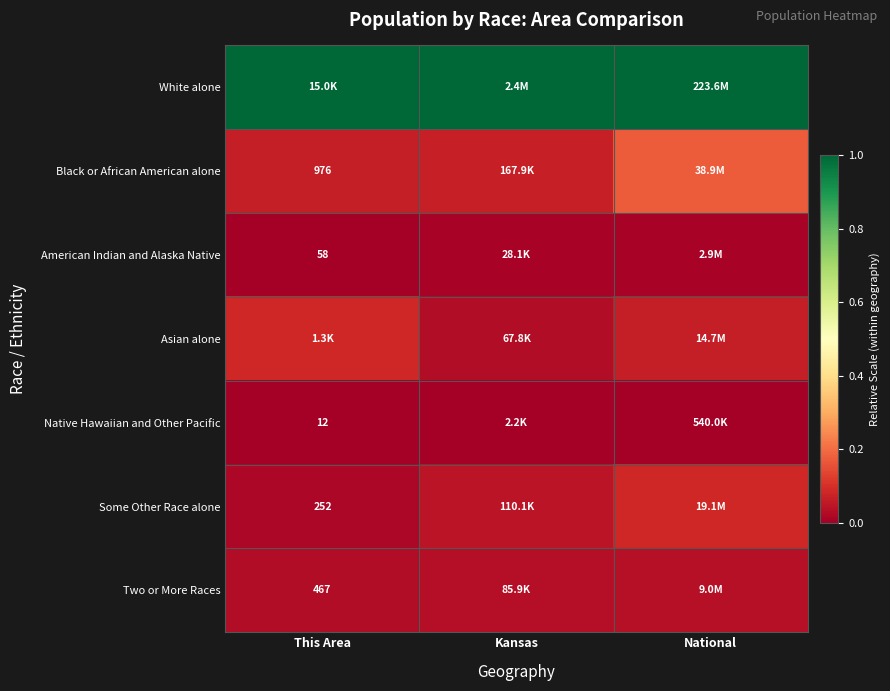

Rank the series by their maximum value, from lowest to highest.

Native Hawaiian and Other Pacific, American Indian and Alaska Native, Two or More Races, Some Other Race alone, Asian alone, Black or African American alone, White alone